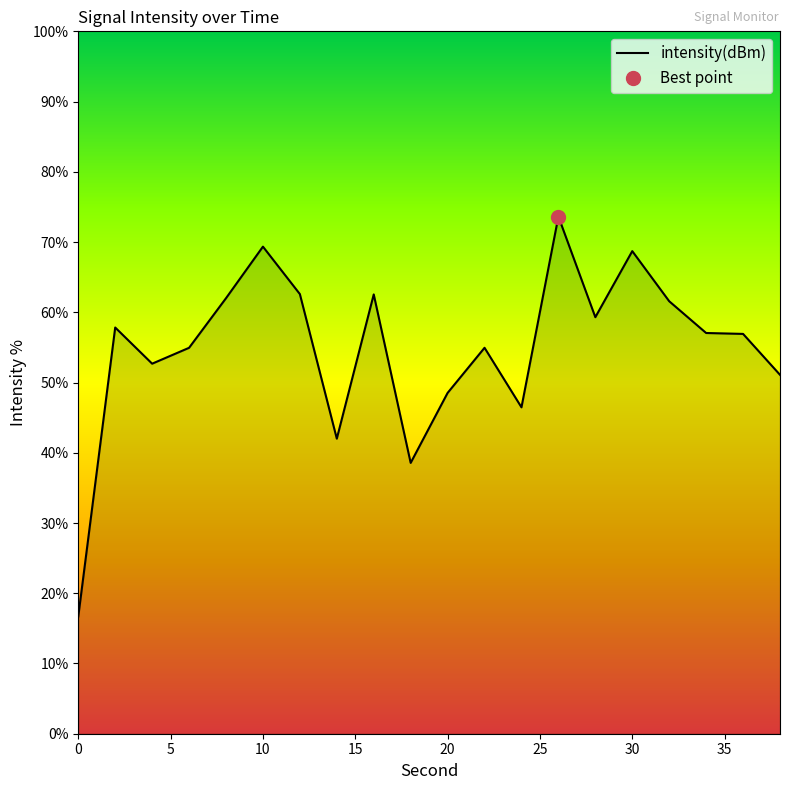

The value of intensity(dBm) at 10 is 69.3. True or false?

True